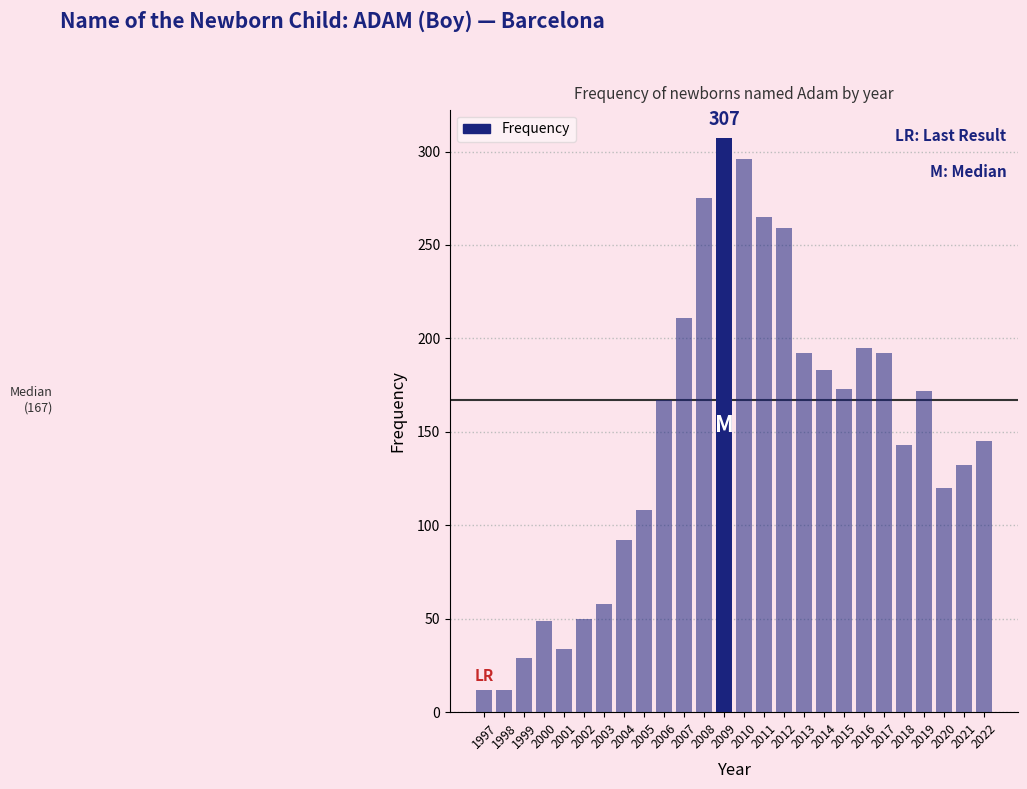

What is the smallest value displayed?

12